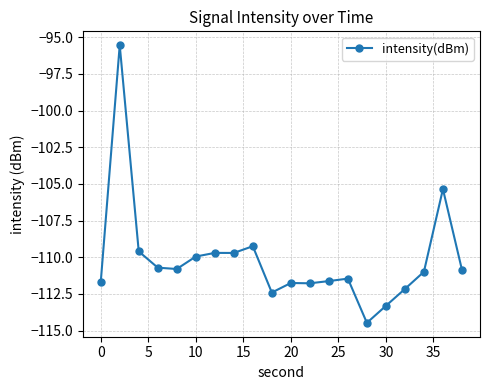

What is the smallest value displayed?

-114.5